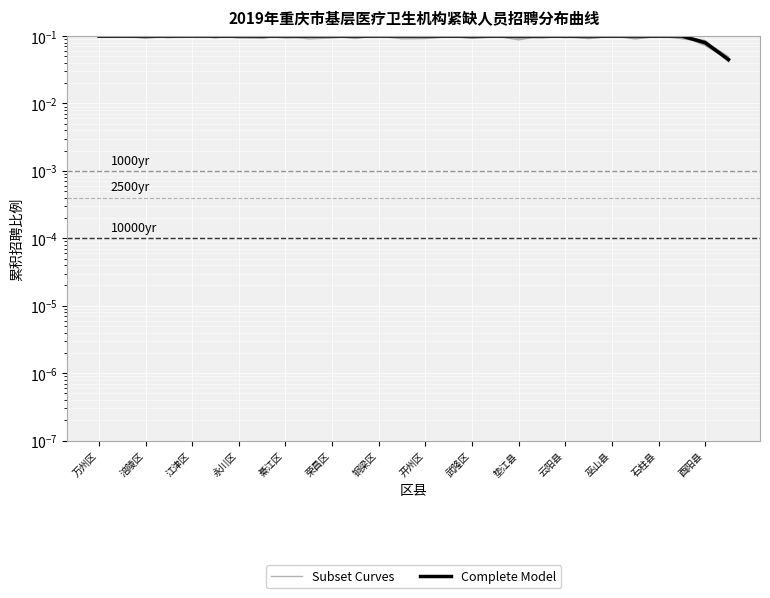

Does the chart display data point markers on the line(s)?

No